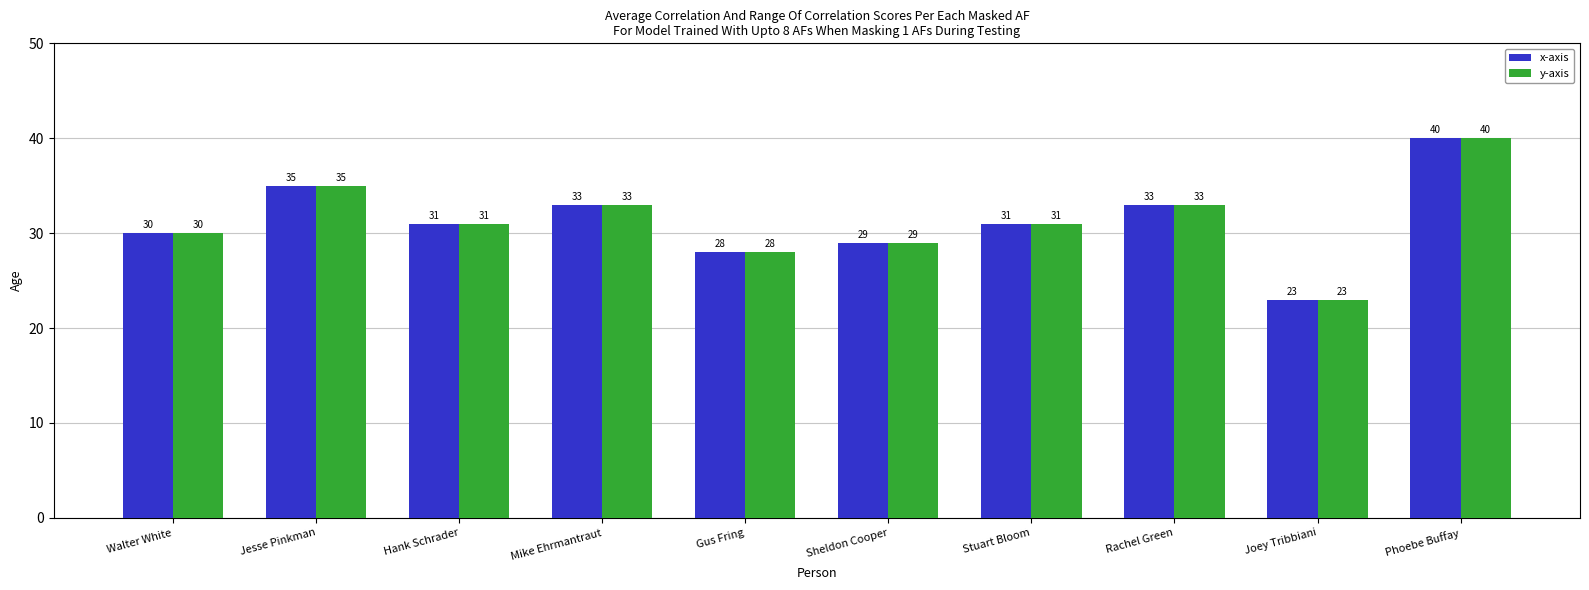

How many values in the y-axis series are below 31?

4